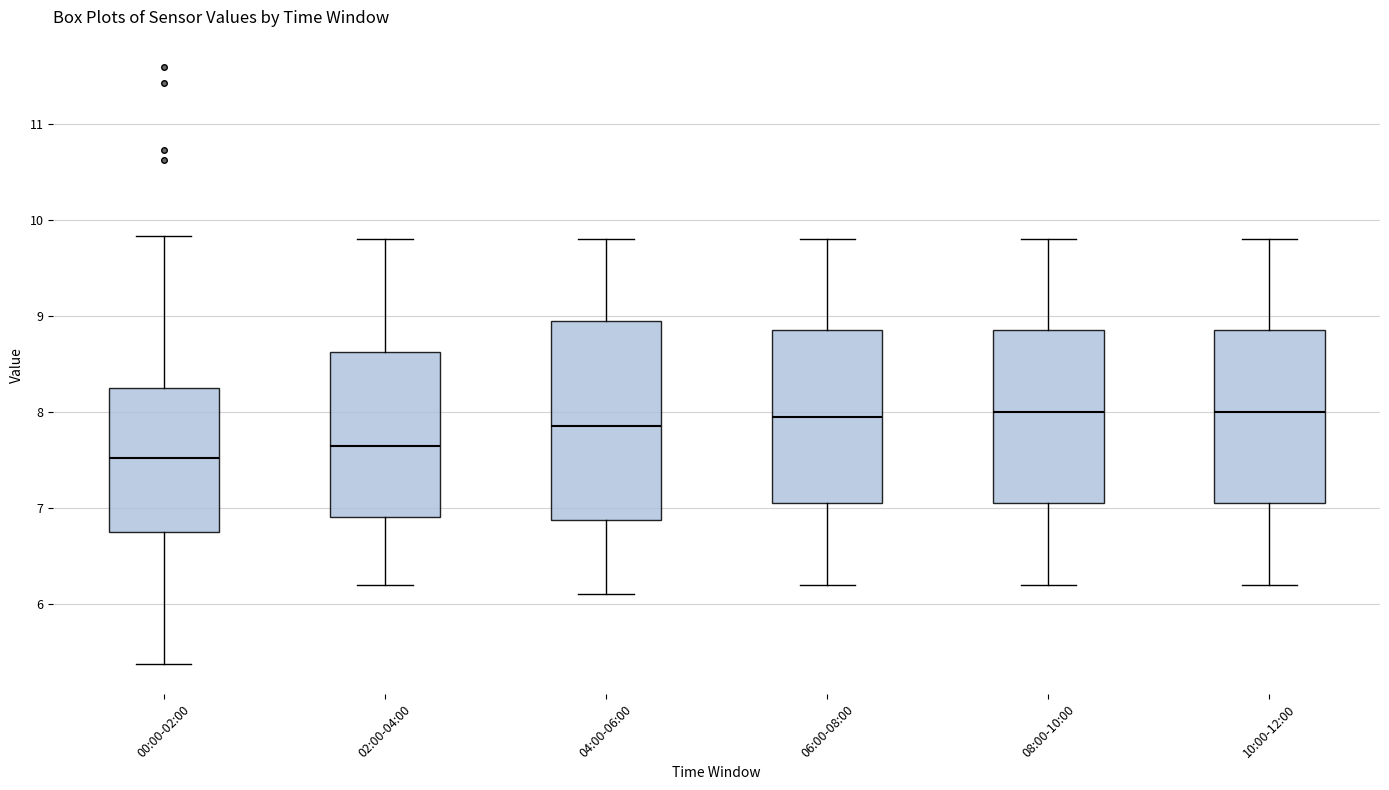

Reading left to right, read every box against the y-axis: the position of its median line, the range the box covers, and the ends of its whiskers. The values are not printed on the chart, so give them approximately, as read against the axis.

00:00-02:00: median 7.5, box 6.8 to 8.2, whiskers 5.4 to 9.8
02:00-04:00: median 7.7, box 6.9 to 8.6, whiskers 6.2 to 9.8
04:00-06:00: median 7.9, box 6.9 to 9.0, whiskers 6.1 to 9.8
06:00-08:00: median 8.0, box 7.1 to 8.9, whiskers 6.2 to 9.8
08:00-10:00: median 8.0, box 7.1 to 8.9, whiskers 6.2 to 9.8
10:00-12:00: median 8.0, box 7.1 to 8.9, whiskers 6.2 to 9.8